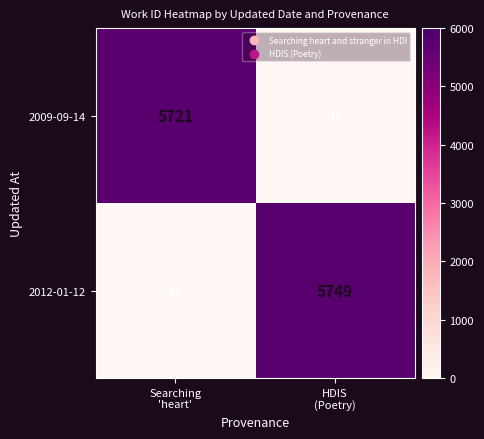

How many data points does each series have?

2